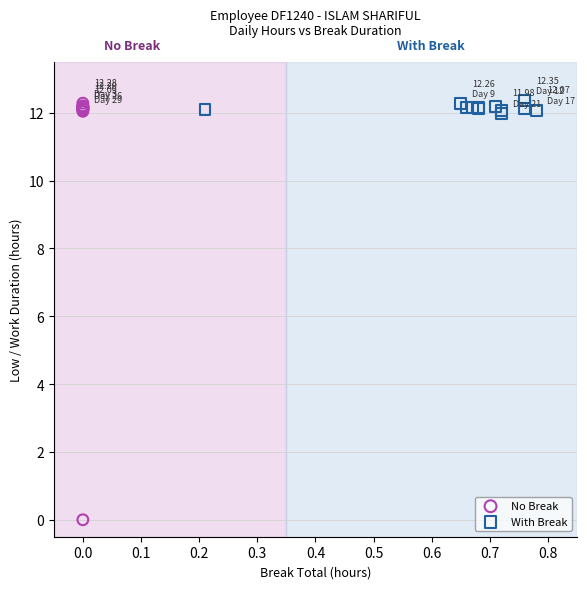

Which series contains the lowest Y value?

No Break